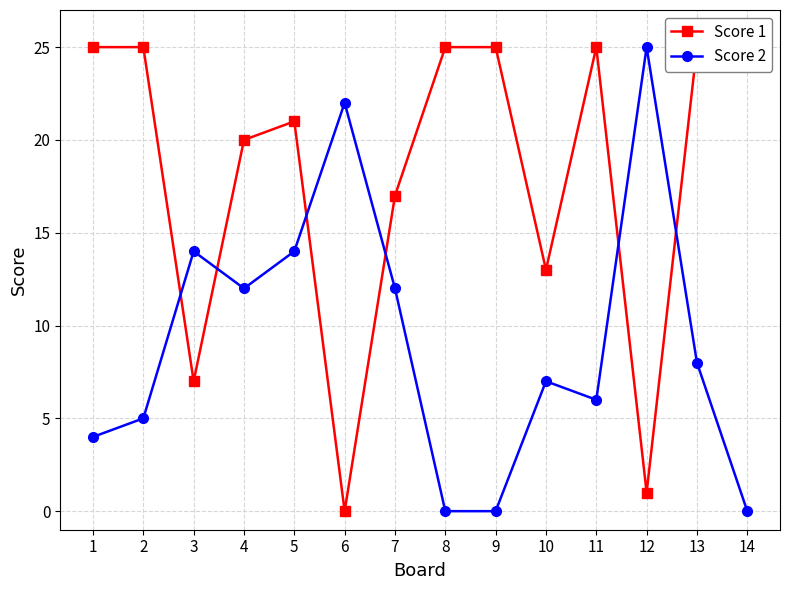

What is the sum of the Score 1 values at 4 and 7?

37